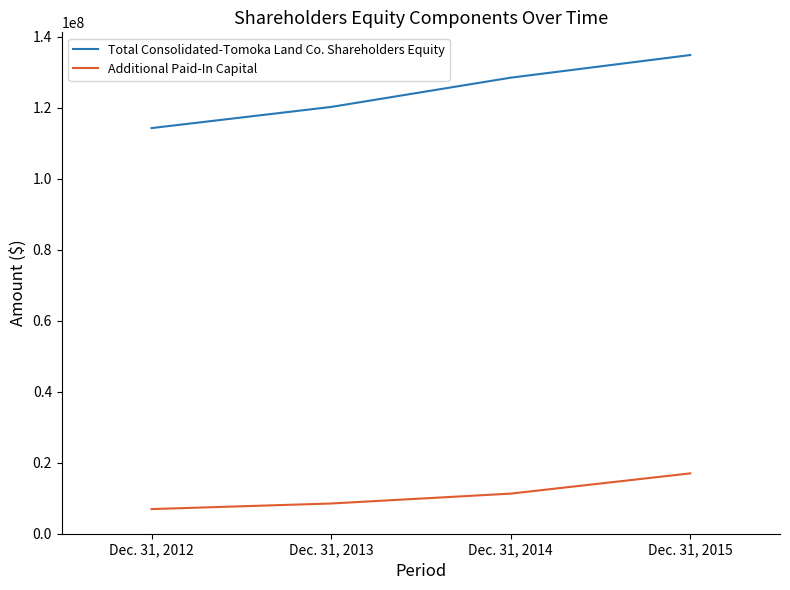

What is the greatest value displayed?

134781388